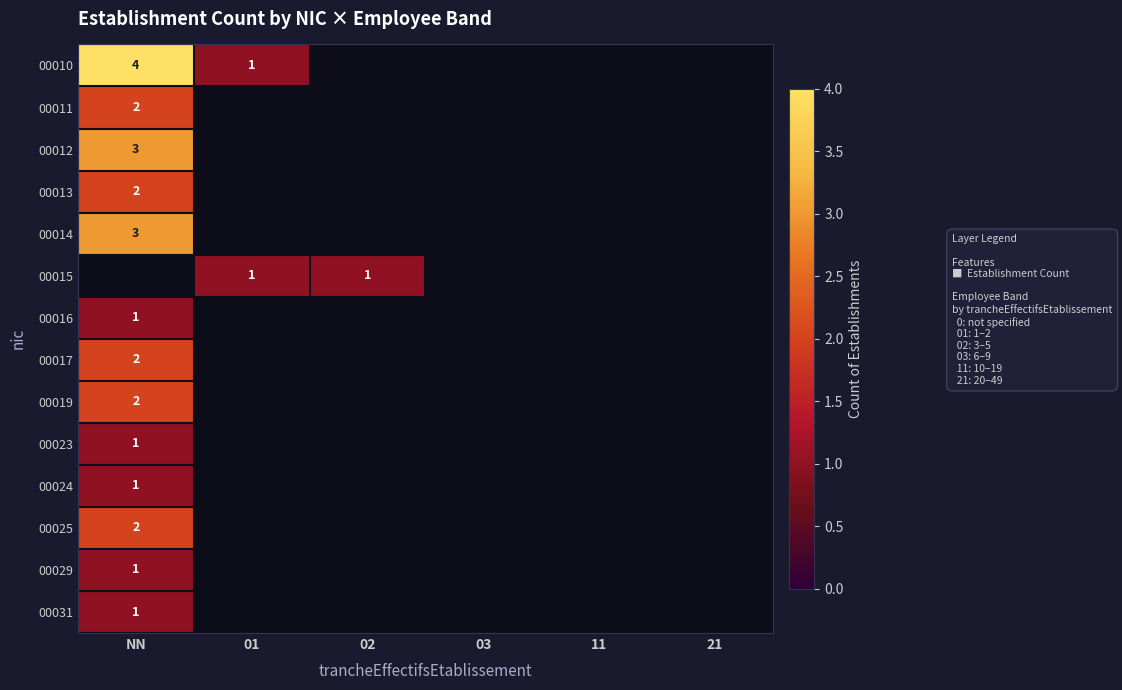

Where is 00013 nearest to the value 2?

NN